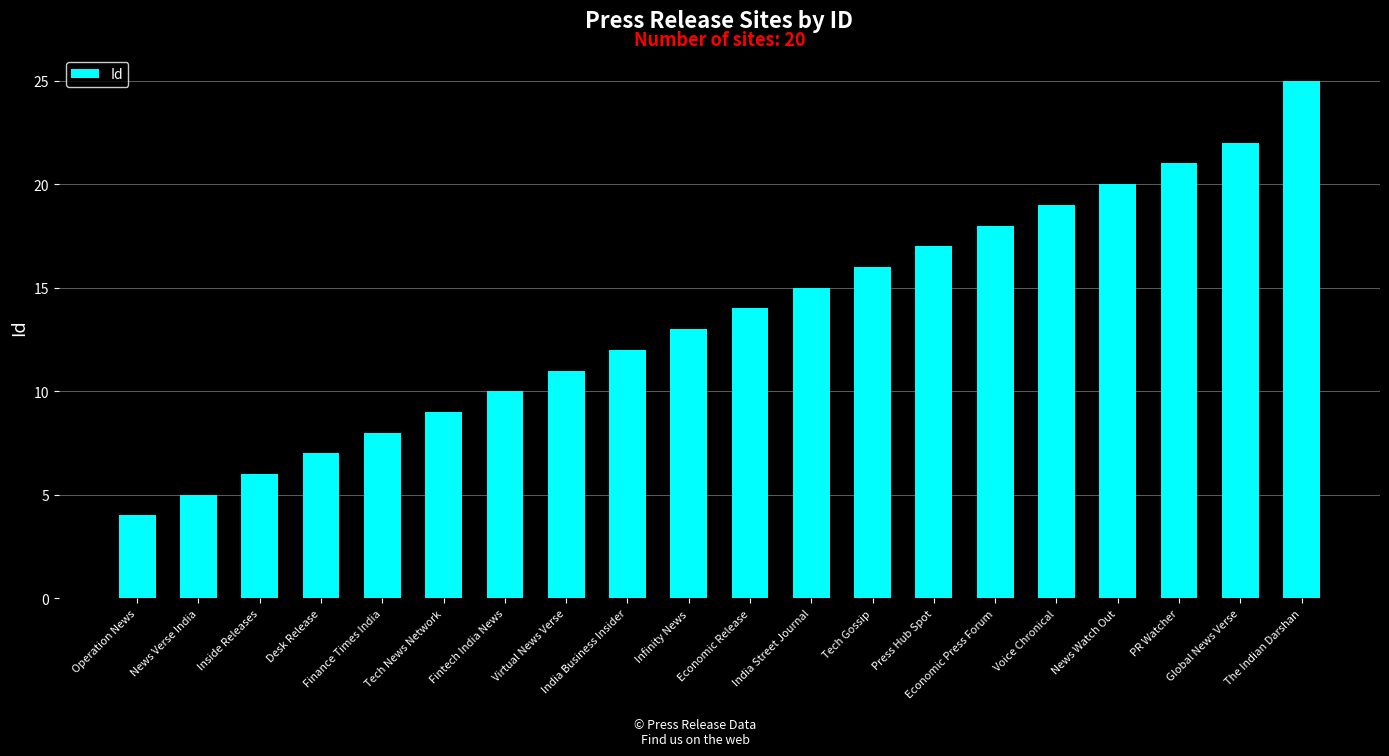

Which has a higher value, Tech Gossip or Operation News?

Tech Gossip